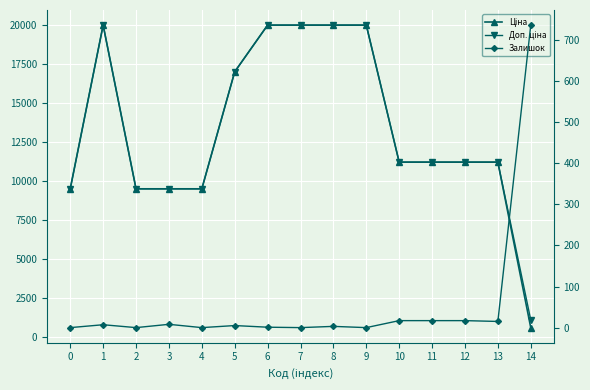

How many categories are shown in the chart?

15